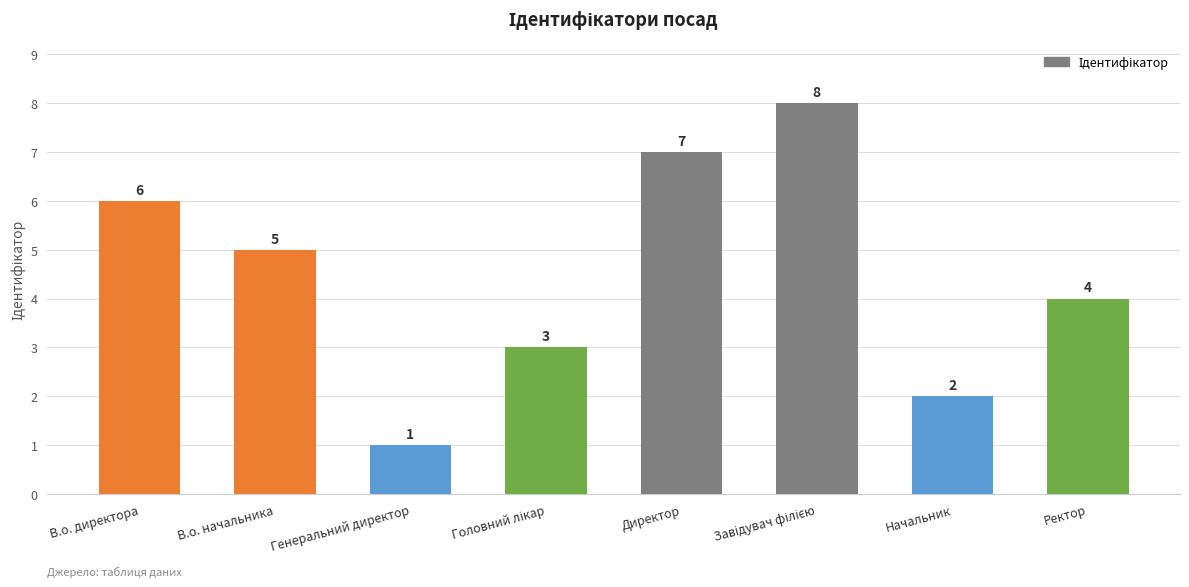

What is the change in value from Директор to Ректор?

-3